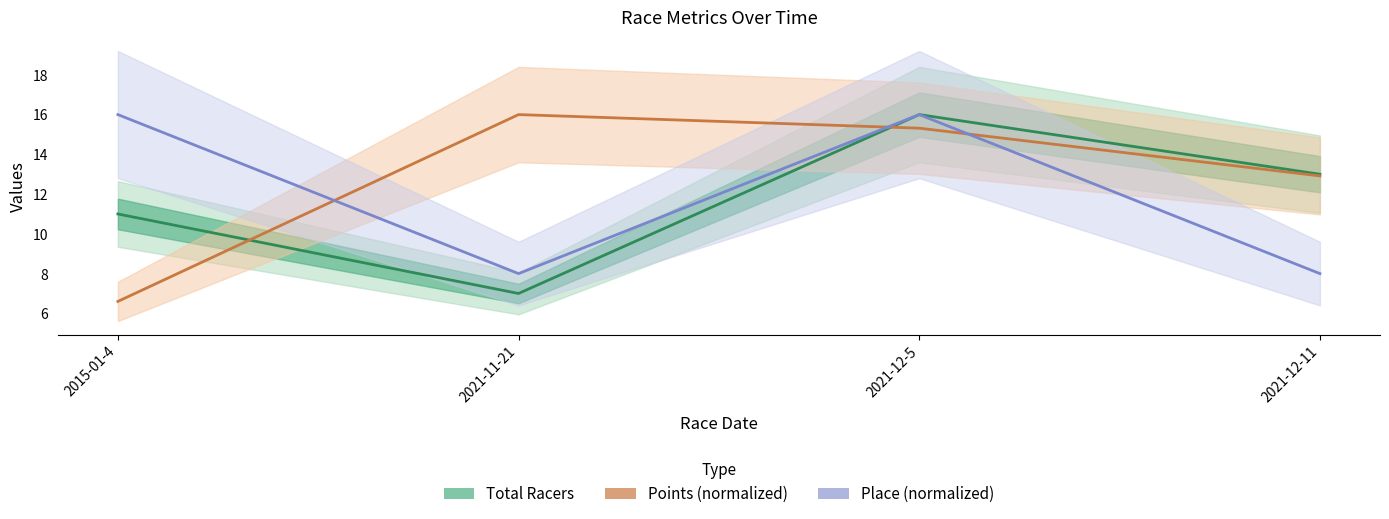

True or false: Total Racers and Place (normalized) cross at least once.

False